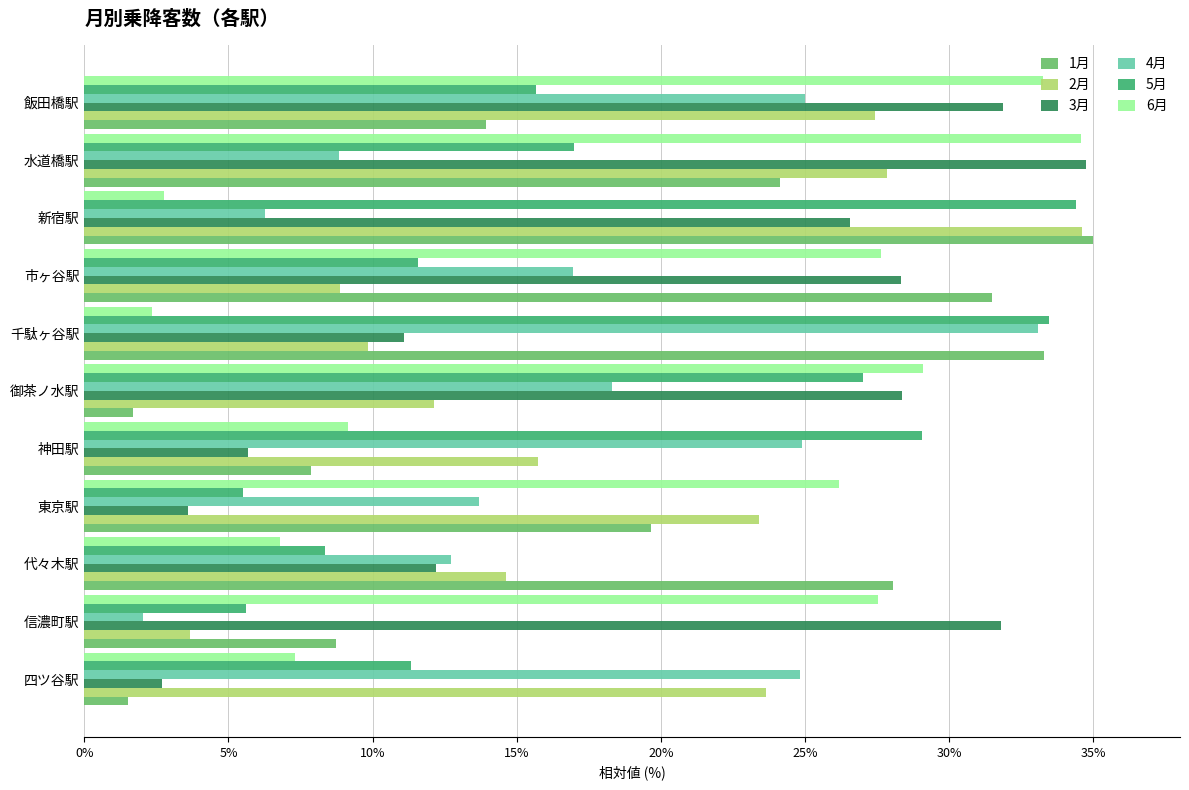

What is the sum of all 4月 values?

186.6